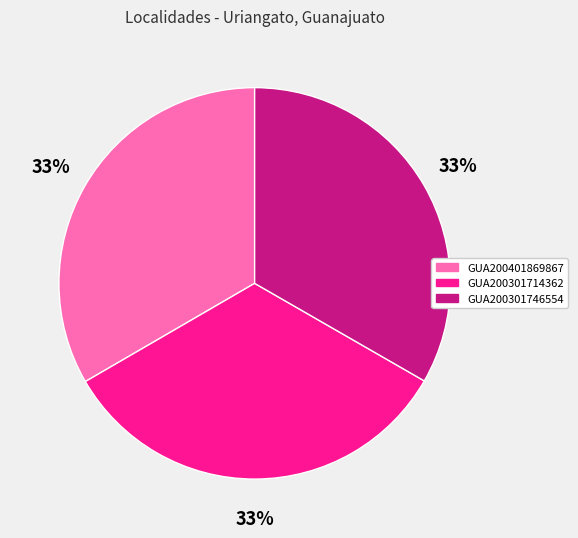

What is the ratio of the value at GUA200301746554 to the value at GUA200401869867?

1.0